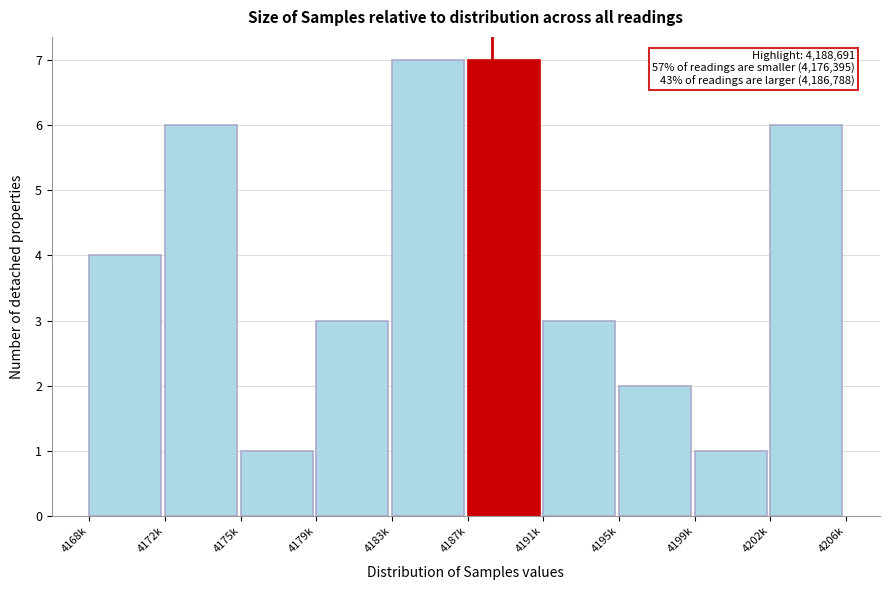

Reading left to right, list all the values displayed in this chart.

4	6	1	3	7	7	3	2	1	6